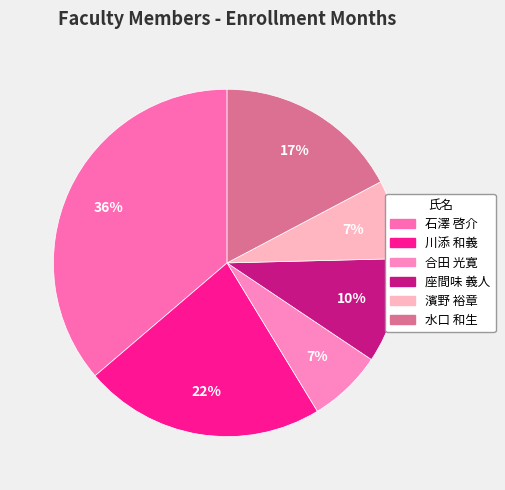

To the nearest percent, what is the difference between the 石澤 啓介 and 濱野 裕章 slice percentages?

29%